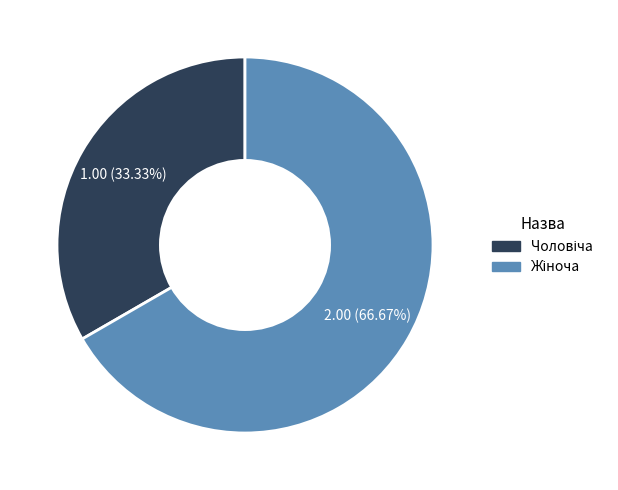

To the nearest percent, what is the average slice percentage?

50%